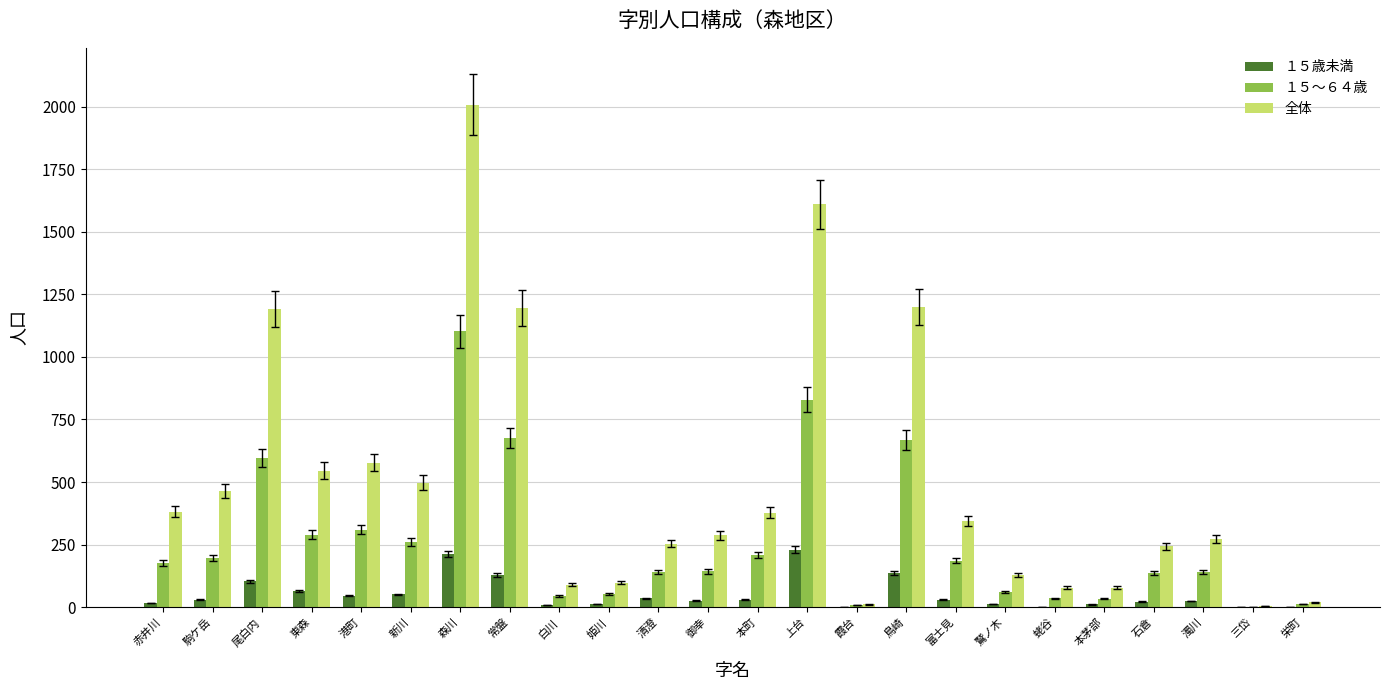

At which category is the sum across all series the highest?

森川